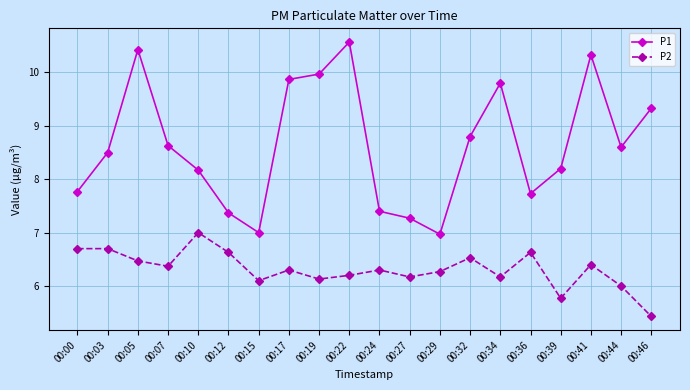

Is it true that P2 equals 6.4 at 00:41?

True